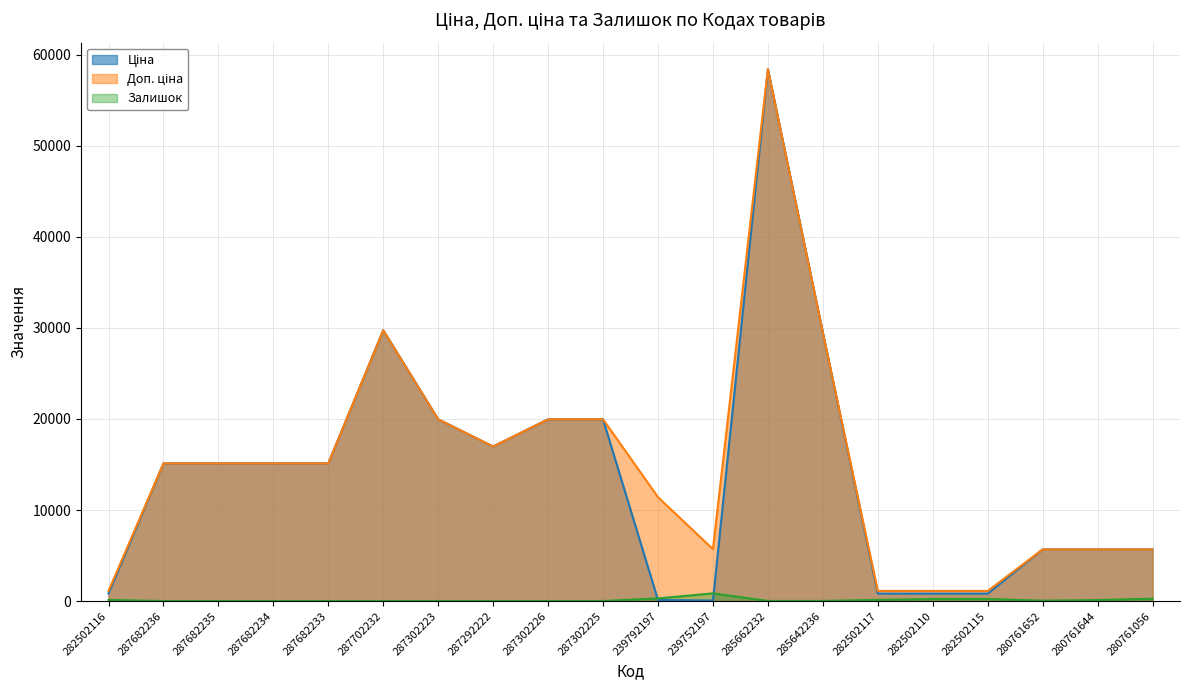

Which series changed the most between 287302223 and 287292222?

Ціна